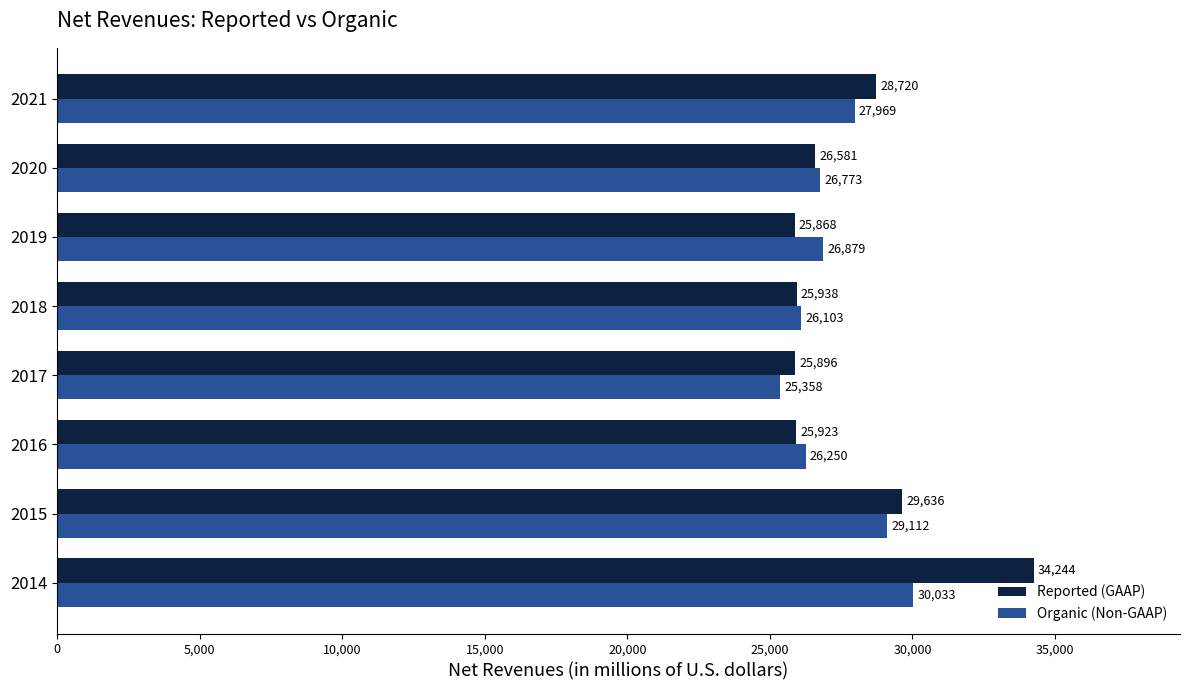

Where is Organic (Non-GAAP) nearest to the value 27695?

2021